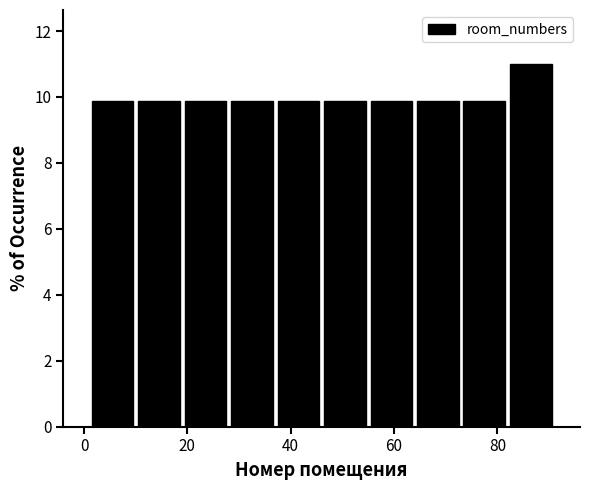

How tall is the bar that spans 19 to 28 on the x-axis? Neither the bar edges nor the heights are printed on the chart, so give them approximately, as read against the axes.

9.8